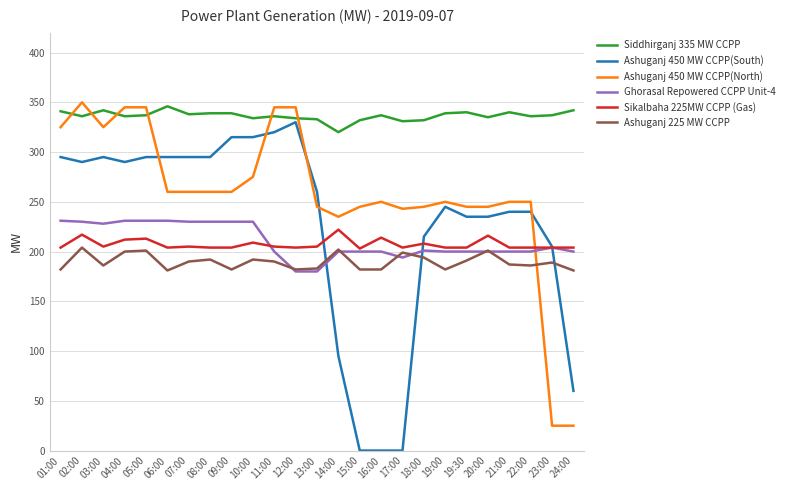

What is the maximum value shown in the chart?

350